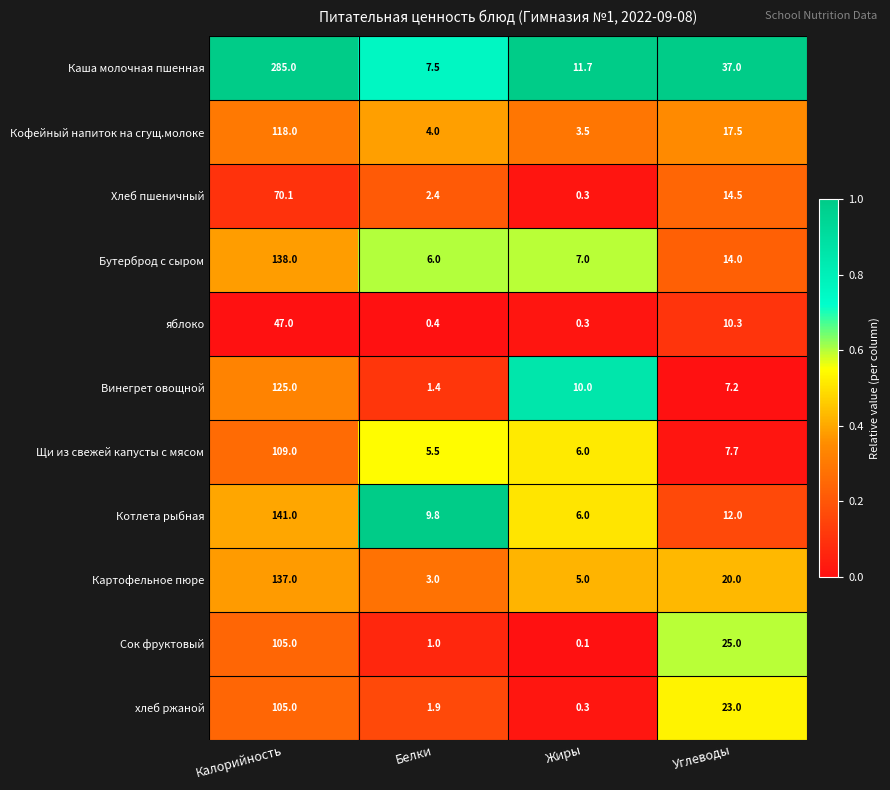

What is the difference between the second highest and minimum values in the Картофельное пюре series?

17.0